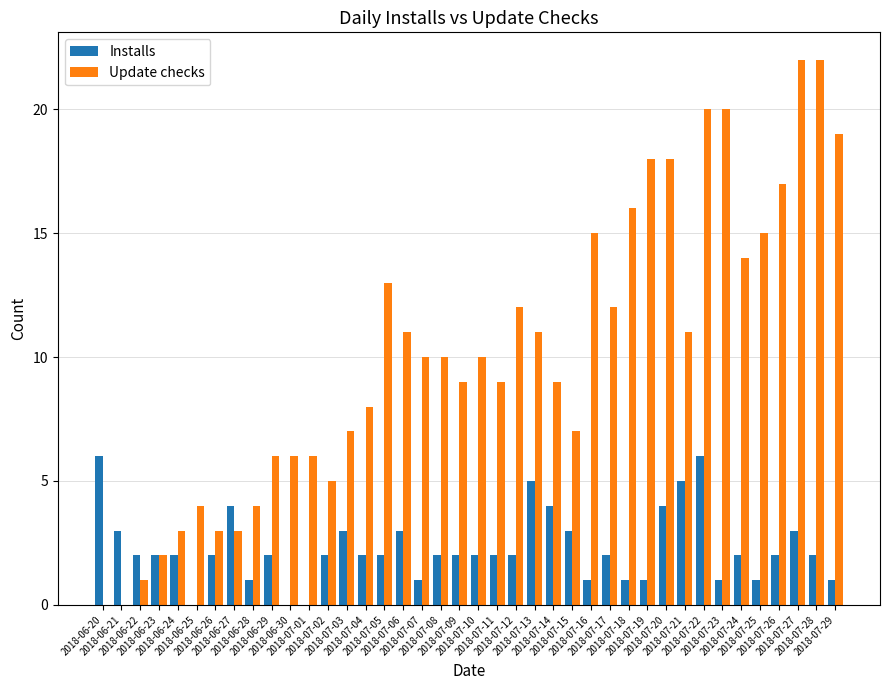

At which category is the sum across all series the highest?

2018-07-22